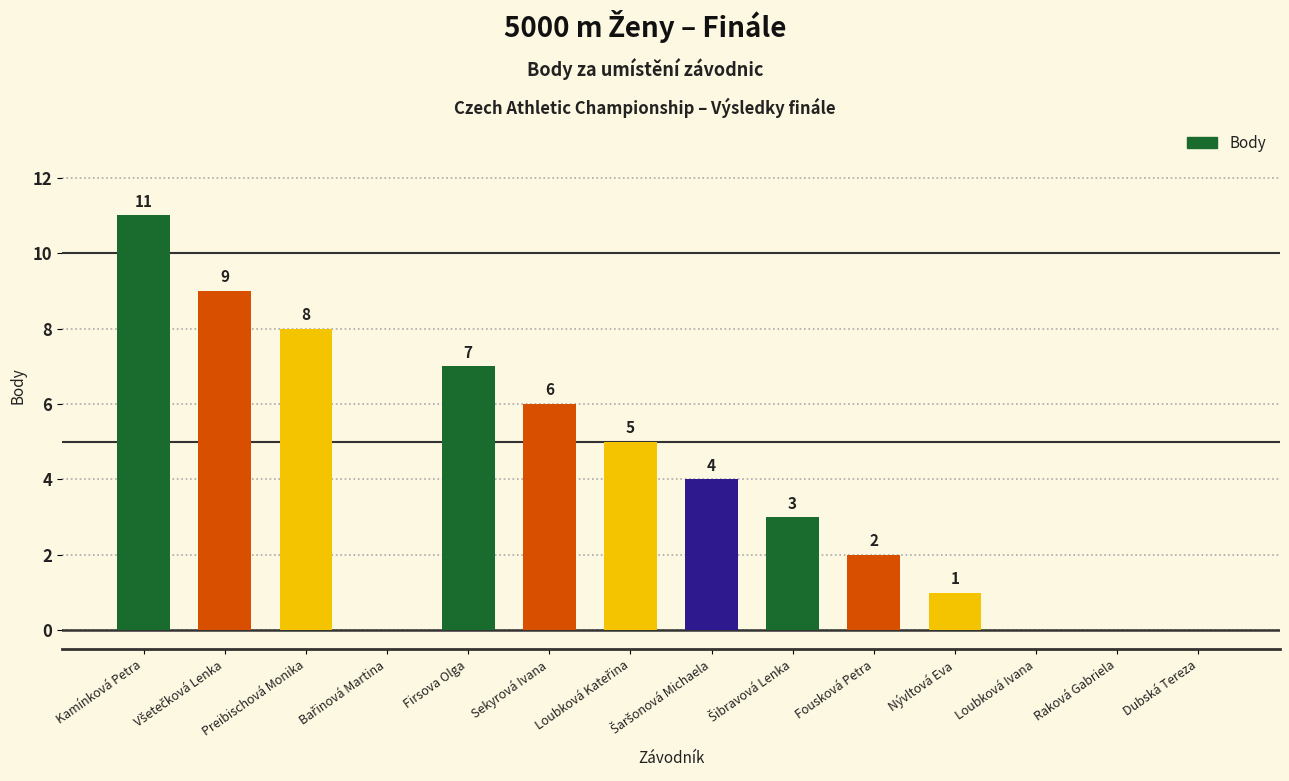

How many categories are shown in the chart?

14